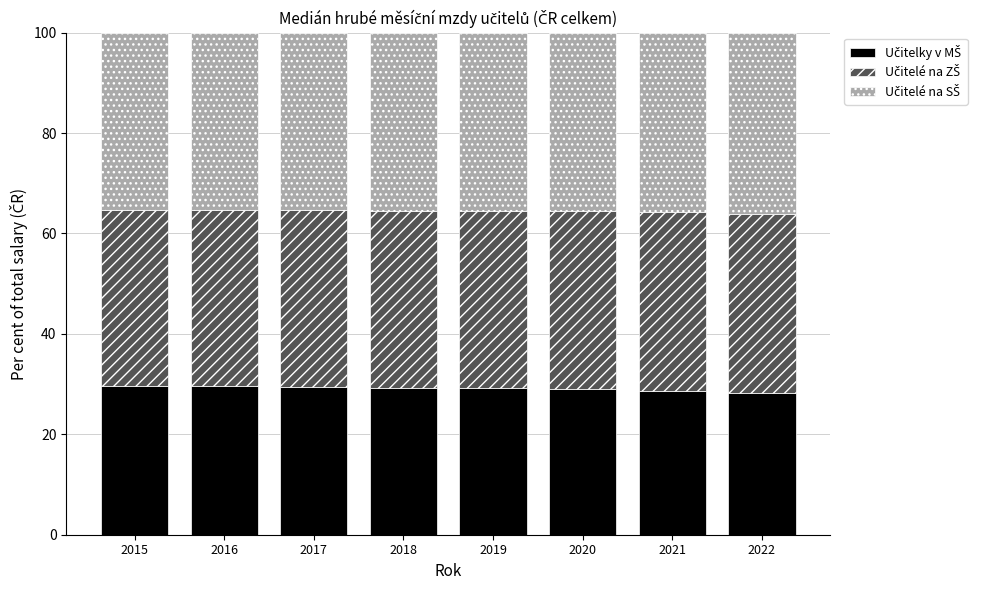

What is the total value across all series at 2019?

100.0